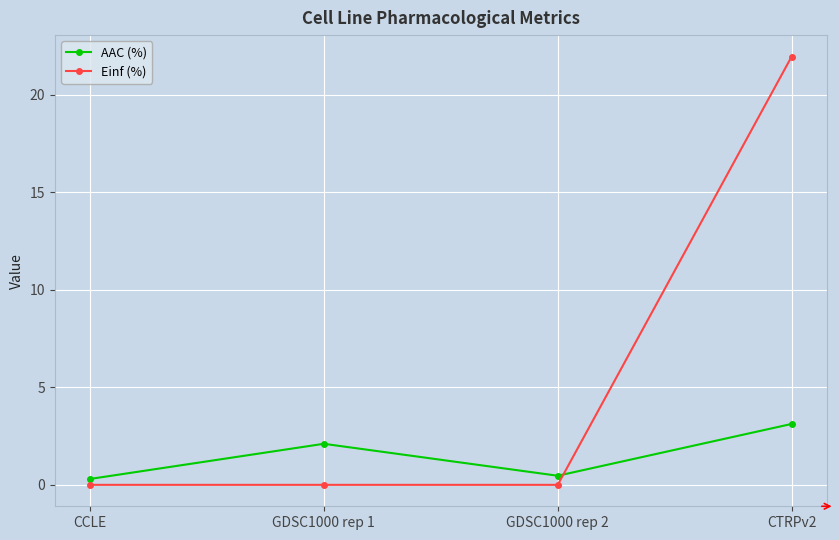

What position from the right is GDSC1000 rep 2?

2